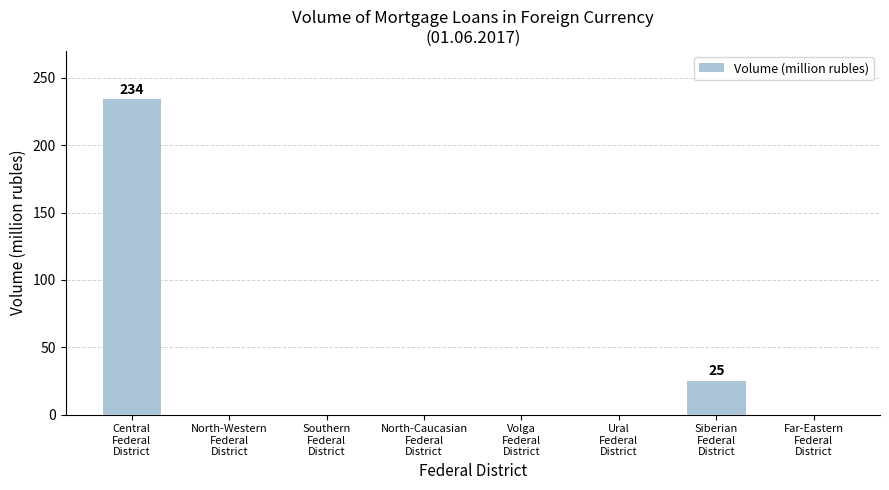

What is the greatest value displayed?

234